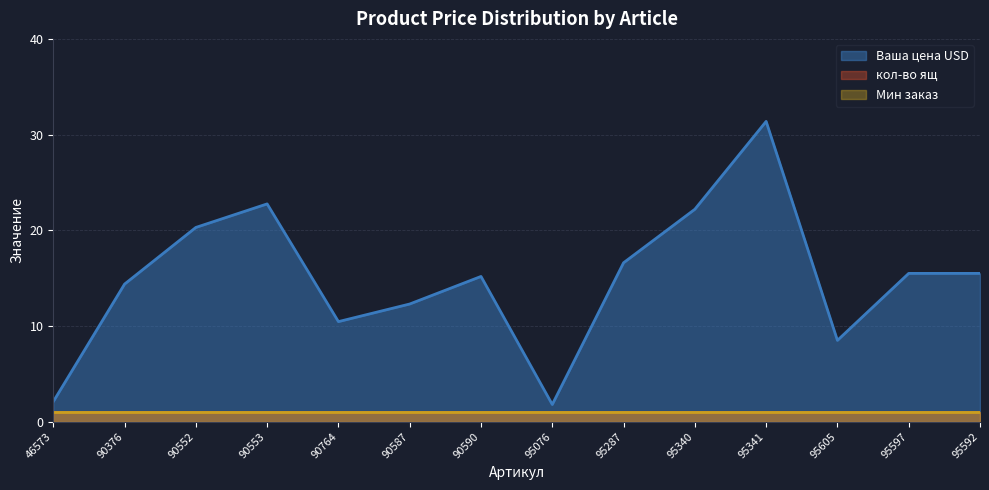

At how many categories does at least one series exceed 1?

14